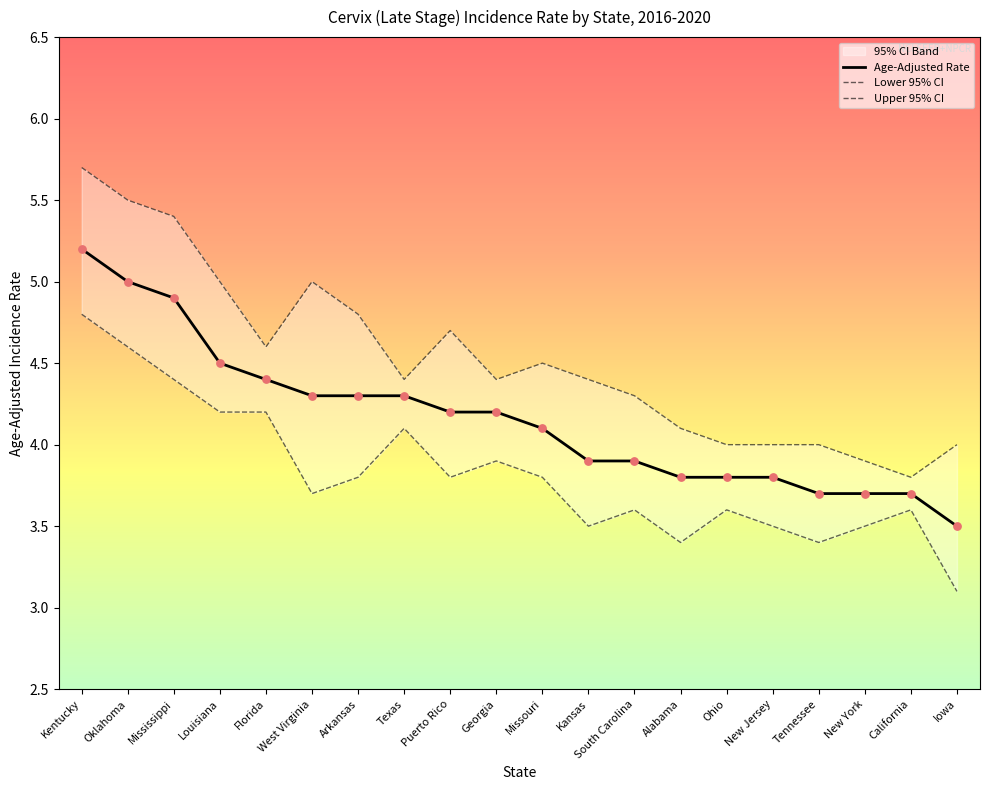

What is the total value across all series at Kansas?

11.8